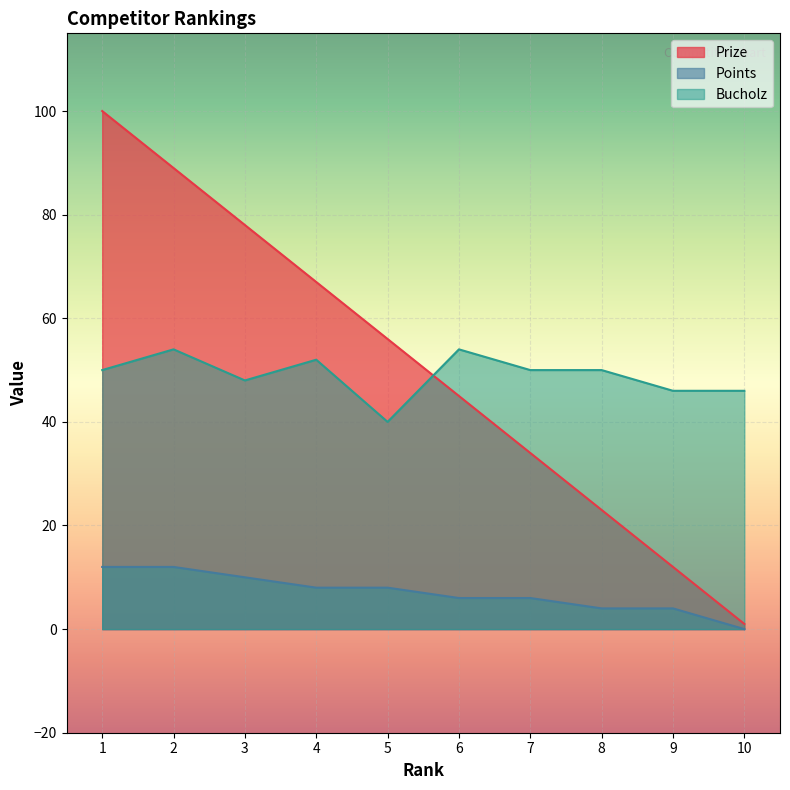

Between 5 and 9, which series saw the biggest shift?

Prize